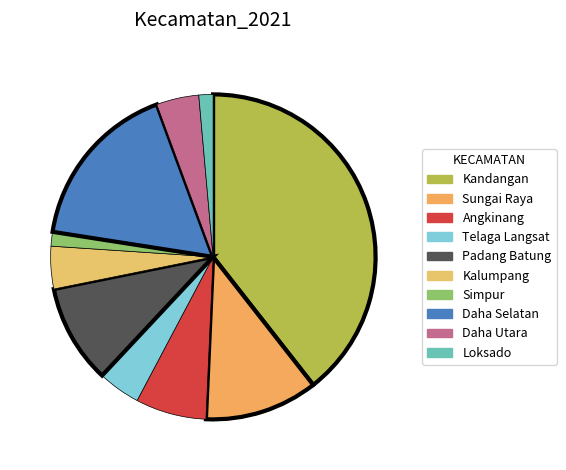

Combined, do Telaga Langsat and Angkinang account for over 50%?

No